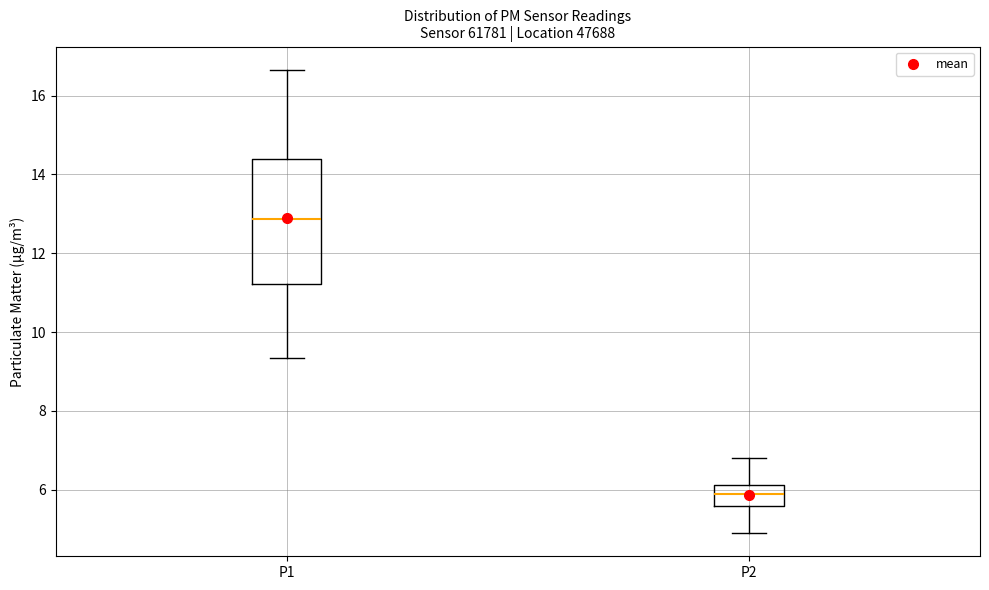

Comparing the boxes themselves (not the whiskers), which one is the tallest?

P1